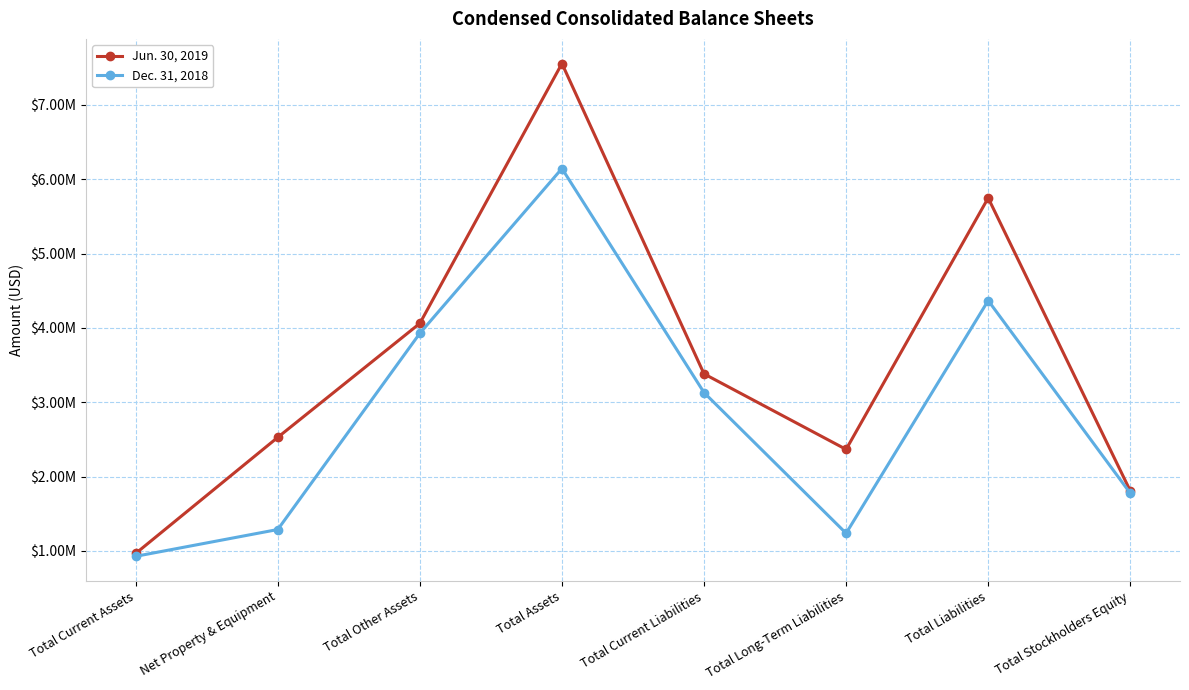

At which label does Jun. 30, 2019 first exceed 3381789?

Total Other Assets